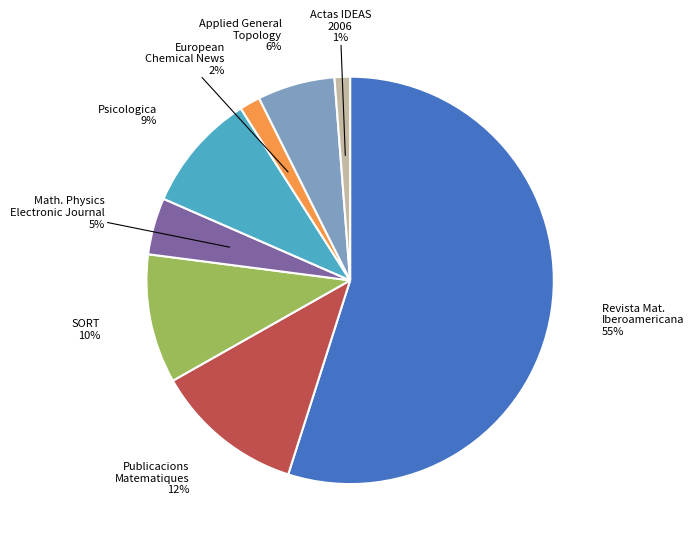

To the nearest percent, what is the average slice percentage?

12%